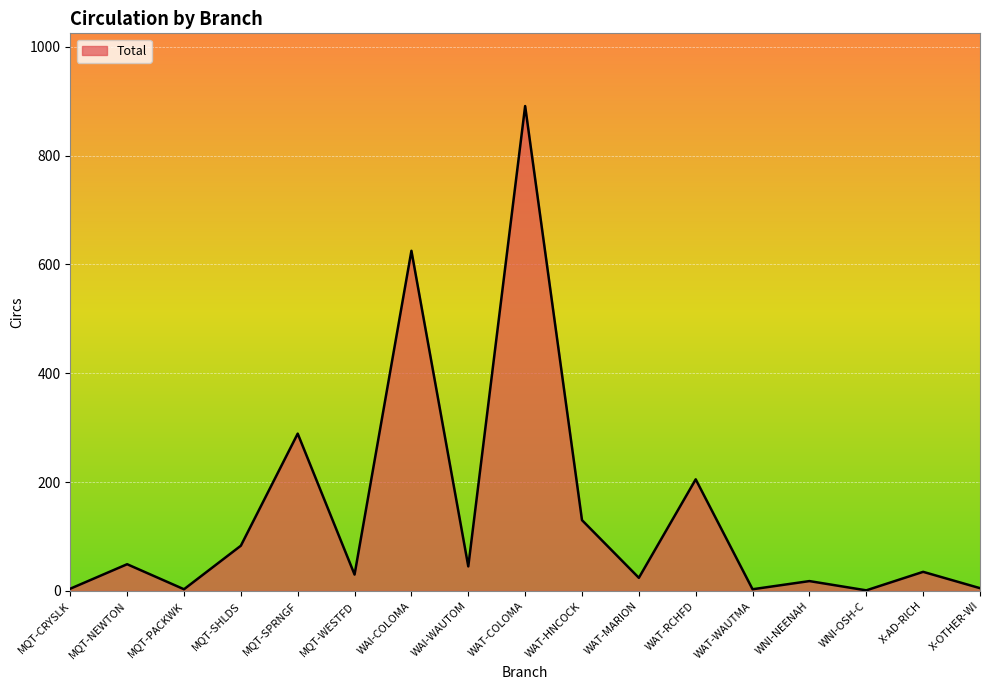

True or false: the data has more than 1 interior local peaks.

True